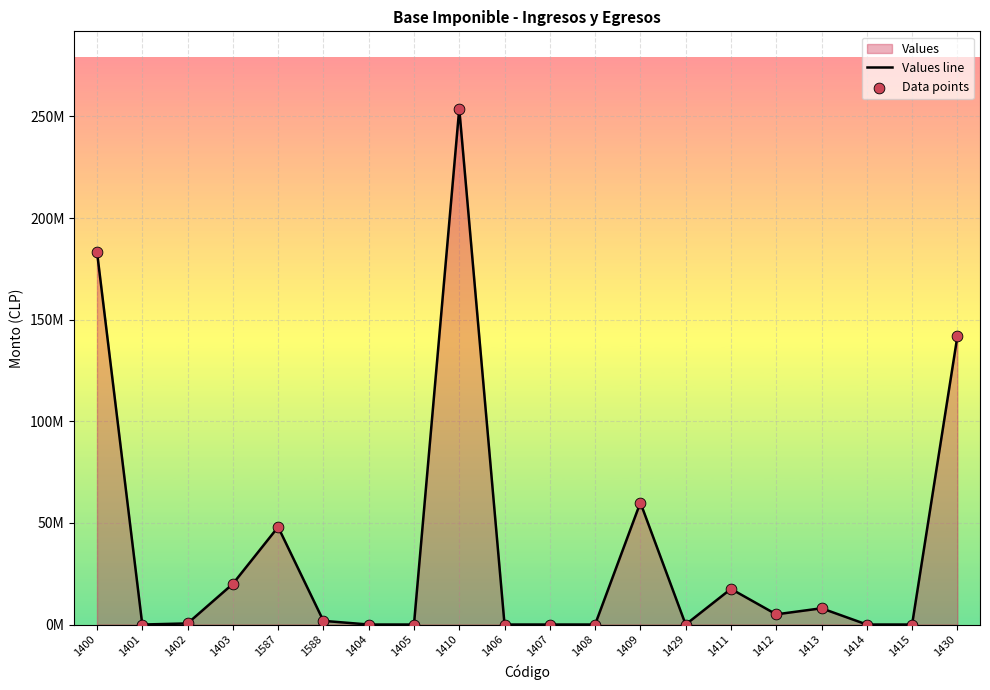

Which series has the largest total across all categories?

Values line